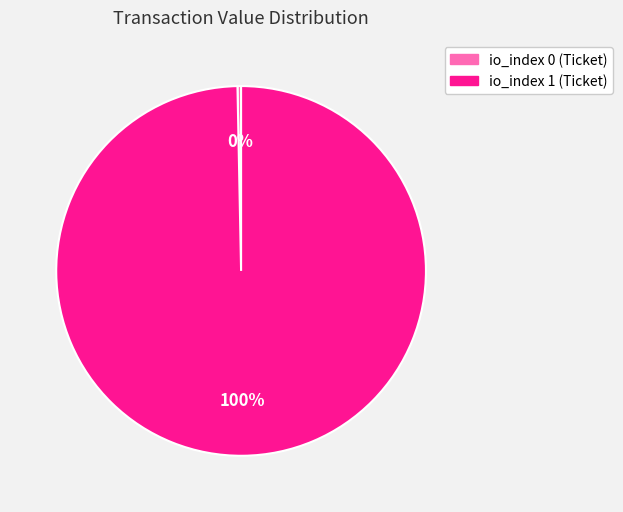

What is the majority slice?

io_index 1 (Ticket)